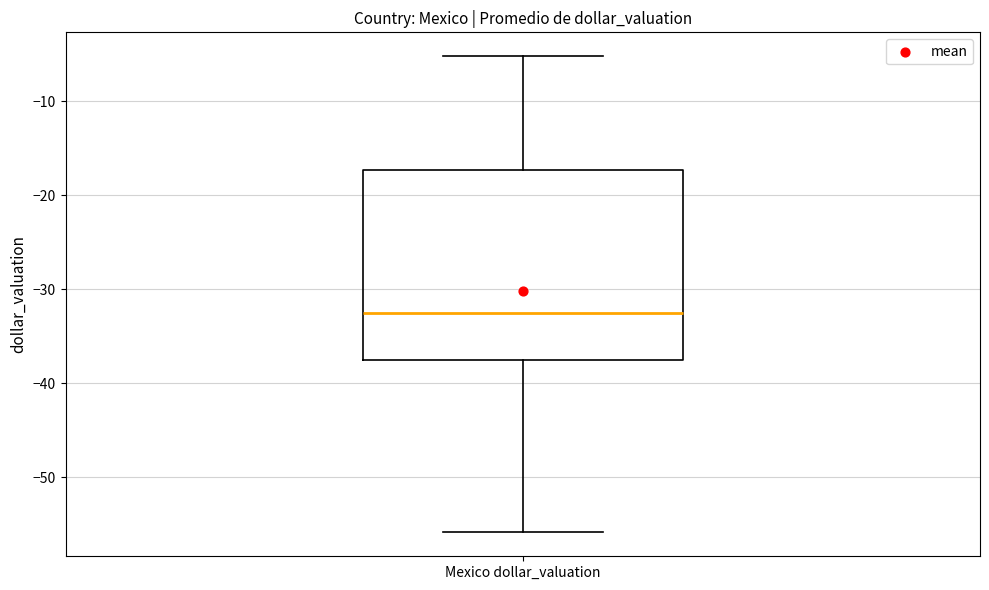

Where does the upper whisker of the box for Mexico dollar_valuation end on the y-axis? The values are not printed on the chart, so give them approximately, as read against the axis.

-5